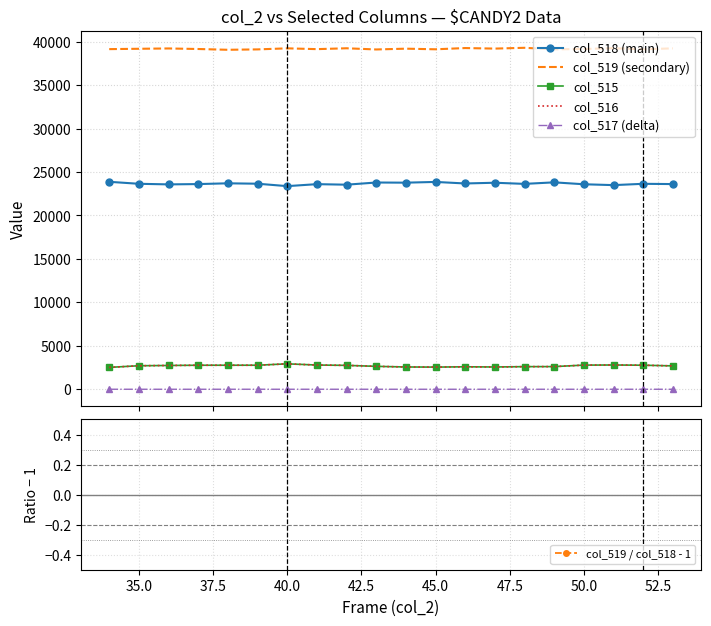

What are all the series names shown in the legend?

col_518 (main), col_519 (secondary), col_515, col_516, col_517 (delta), col_519 / col_518 - 1